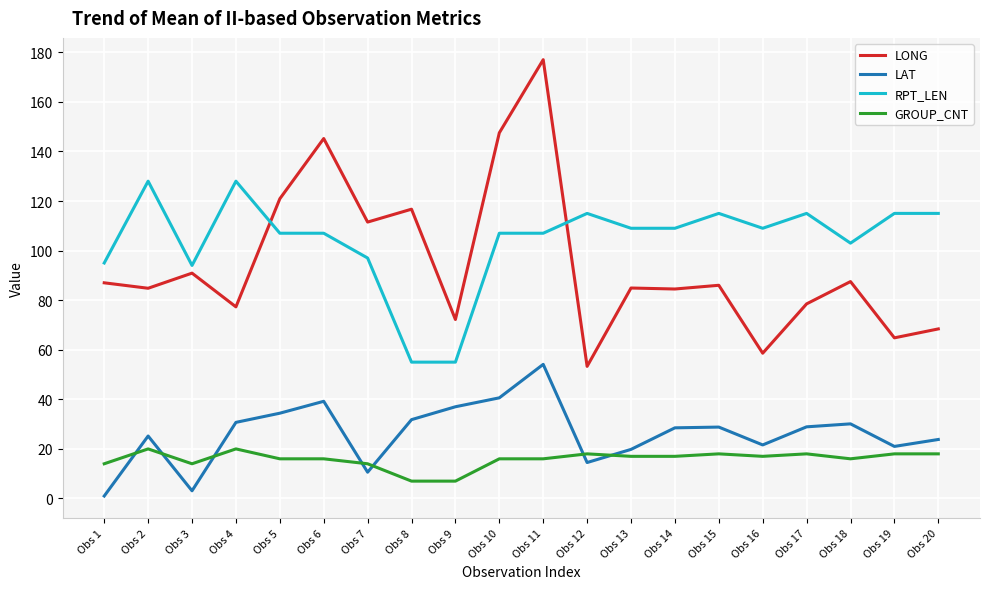

The GROUP_CNT series shows 16.0 at Obs 18. True or false?

True